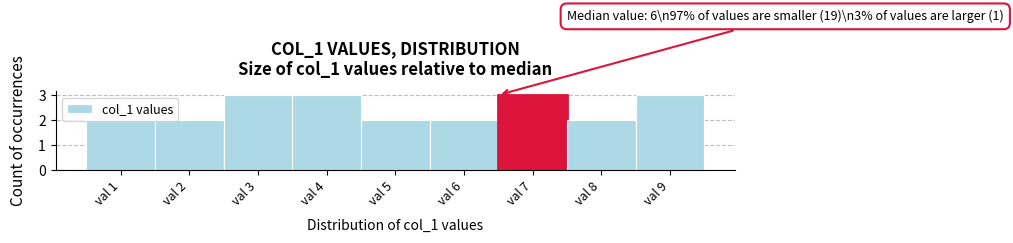

What is the value of the 7th bar from the left?

3